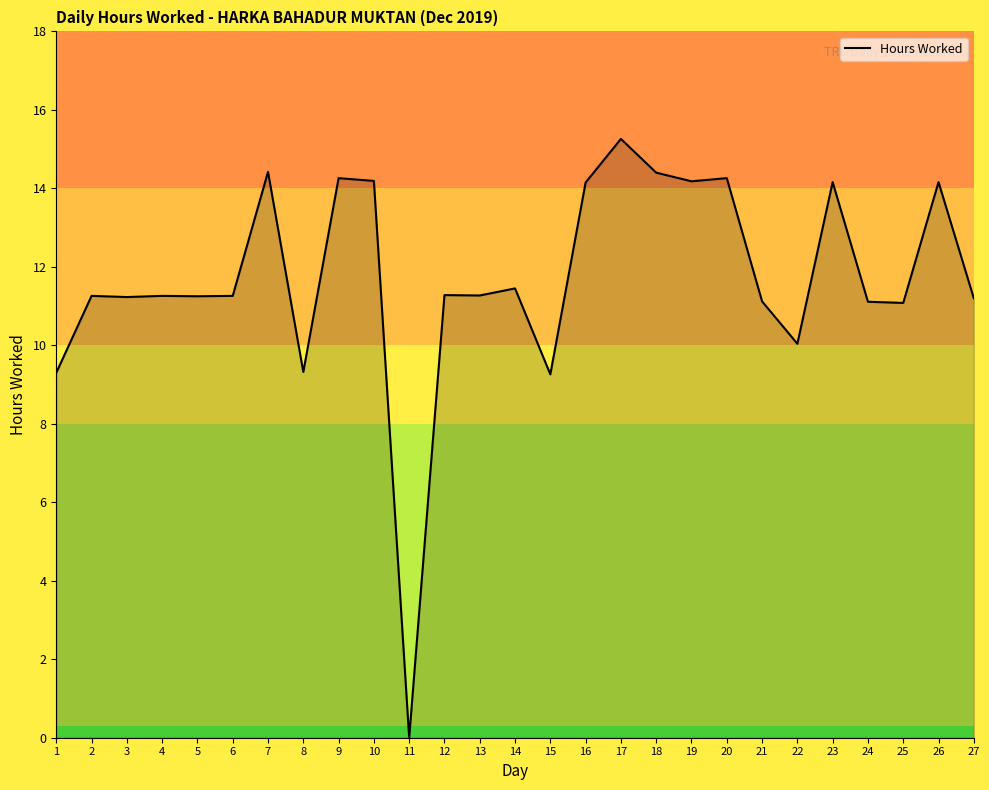

What value does the data have at 1?

9.3